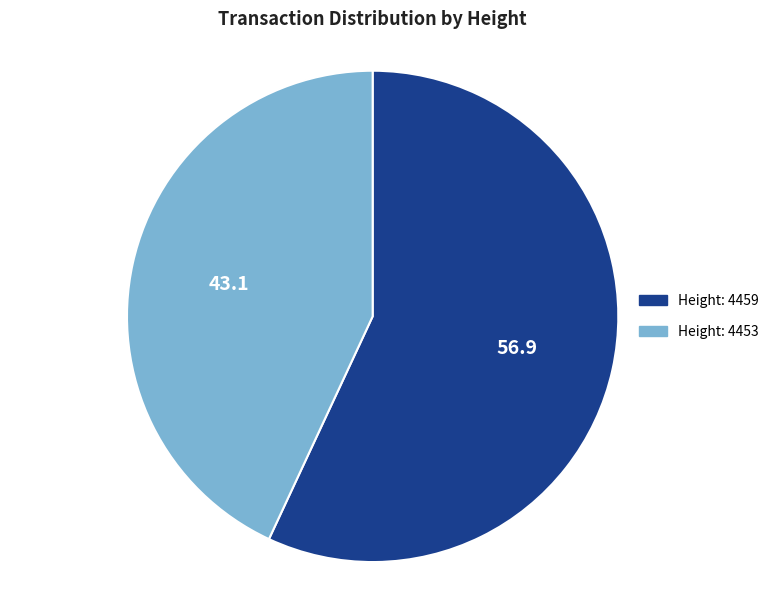

Does any single category account for the majority?

Yes